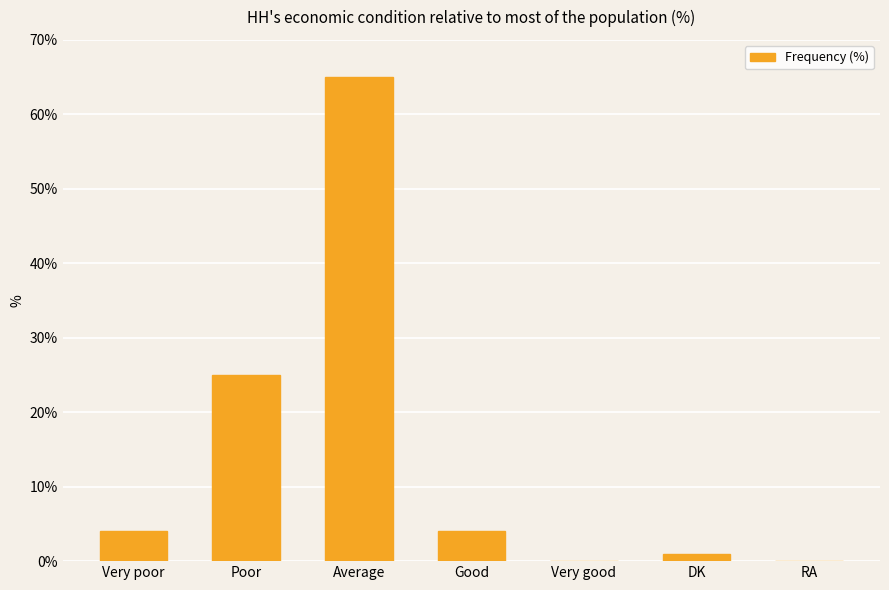

True or false: the data shows 4 at Good.

True